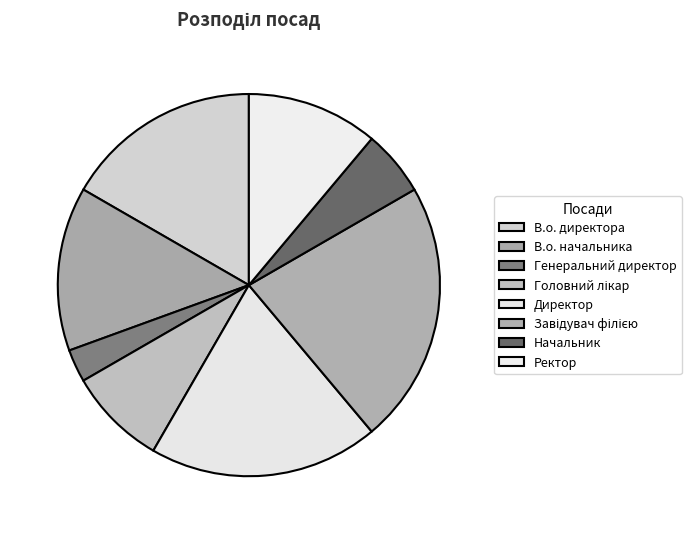

To the nearest percent, what percentage of the pie is В.о. начальника?

14%